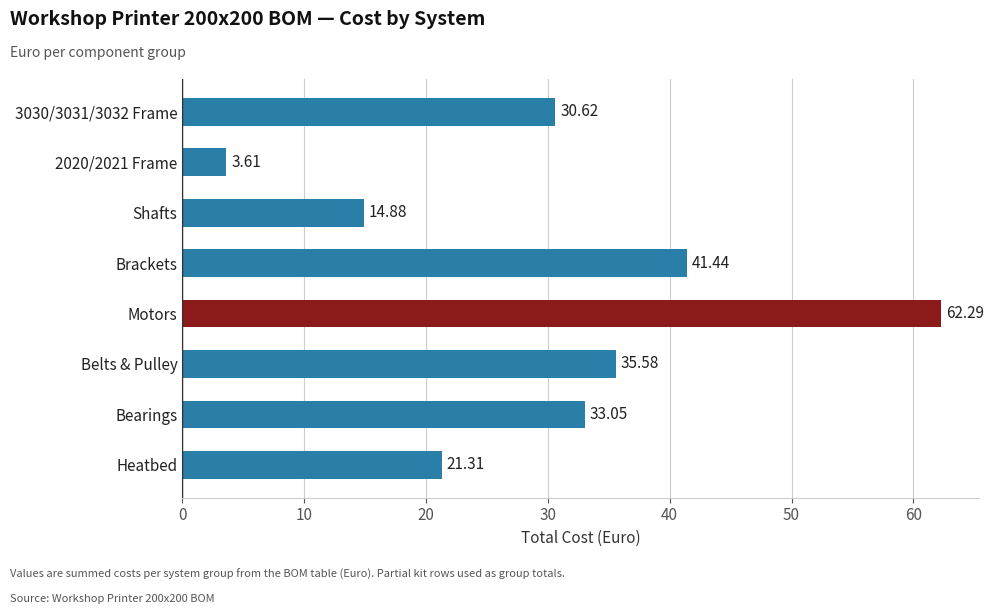

At which label is the value closest to 32?

Bearings